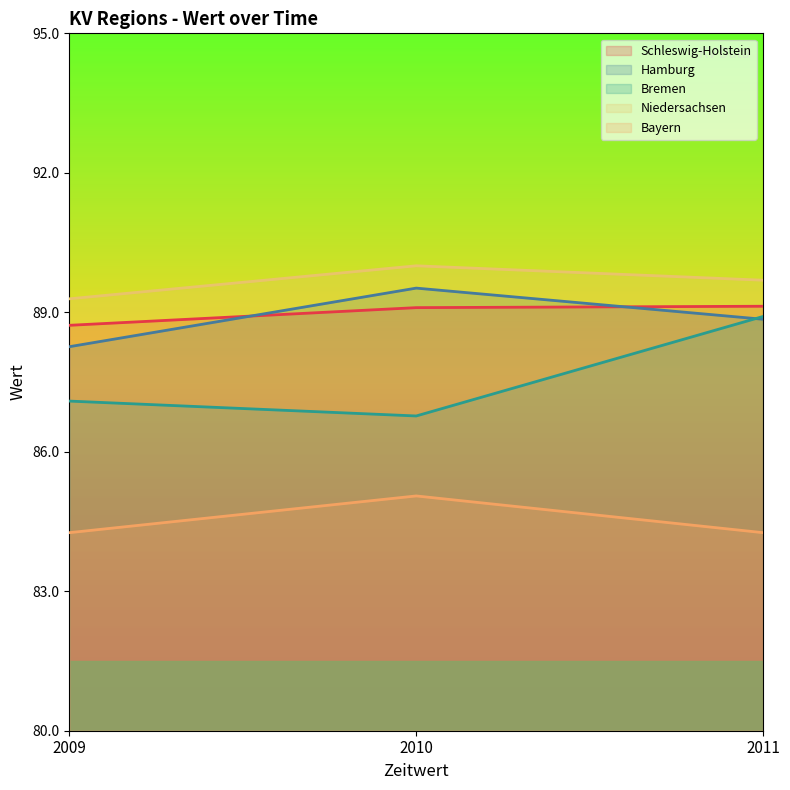

What is the approximate value of Schleswig-Holstein at 2011?

89.1